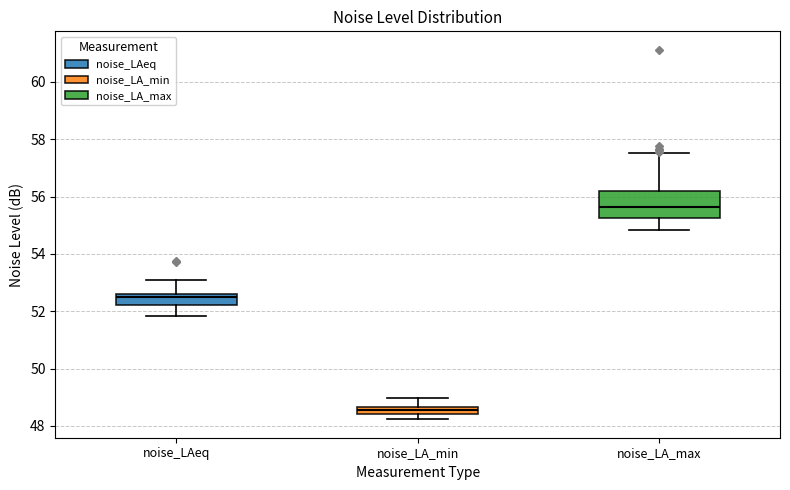

Where does the upper whisker of the box for noise_LA_min end on the y-axis? The values are not printed on the chart, so give them approximately, as read against the axis.

49.0